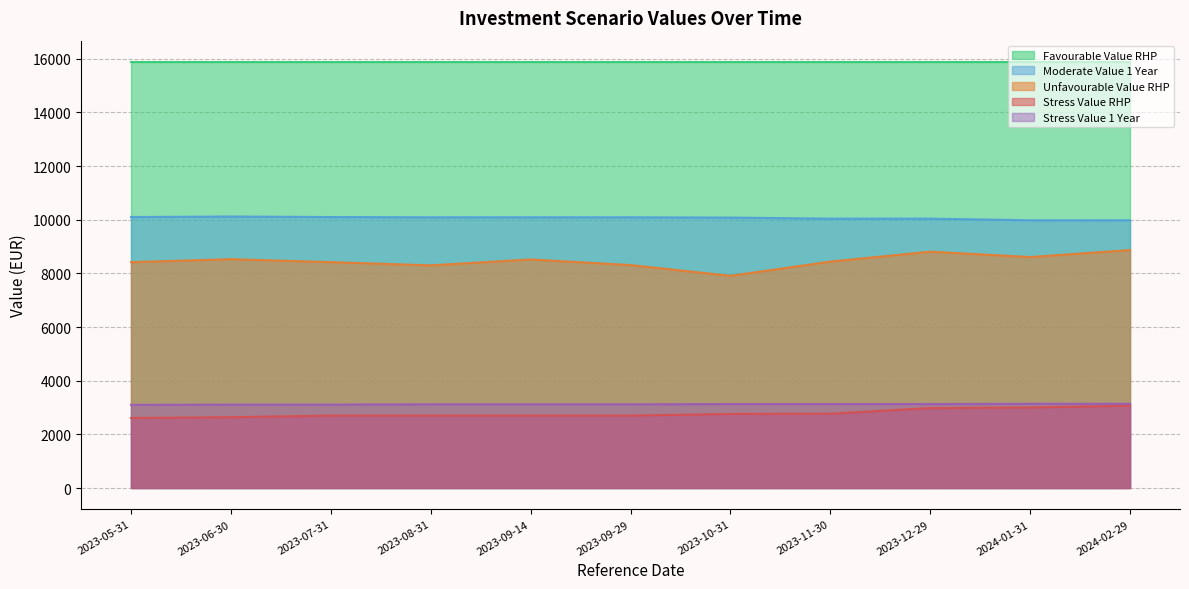

True or false: Stress Value 1 Year and Unfavourable Value RHP intersect in this chart.

False